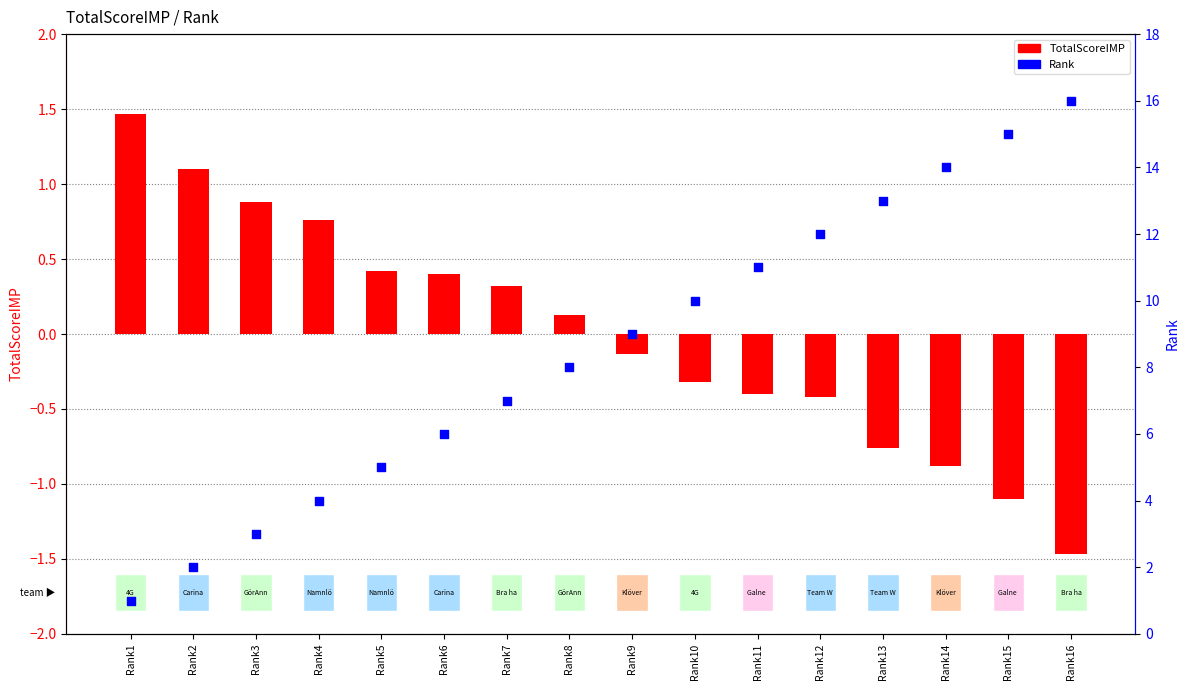

At how many categories does at least one series exceed 9?

7